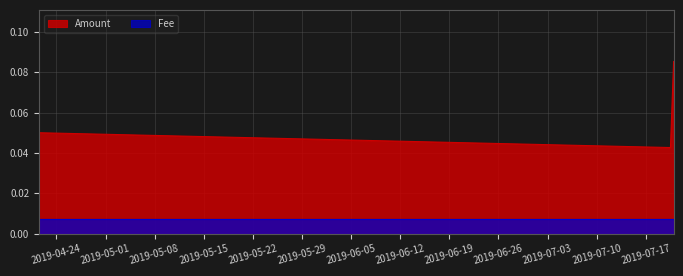

Which label corresponds to the smallest value in the chart?

2019-07-20 12:07:47